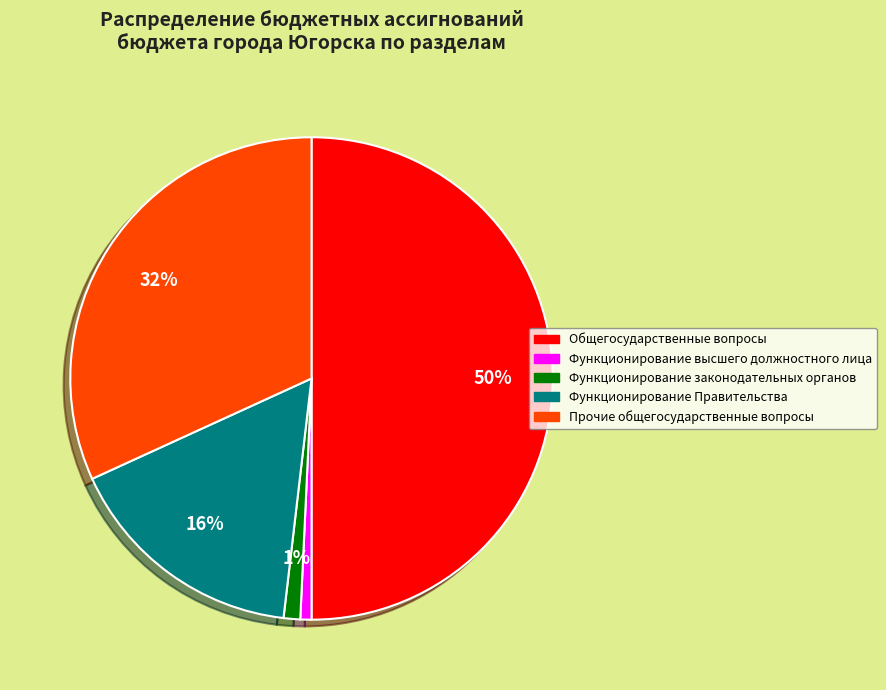

To the nearest percent, what percentage of the pie is Функционирование законодательных органов?

1%